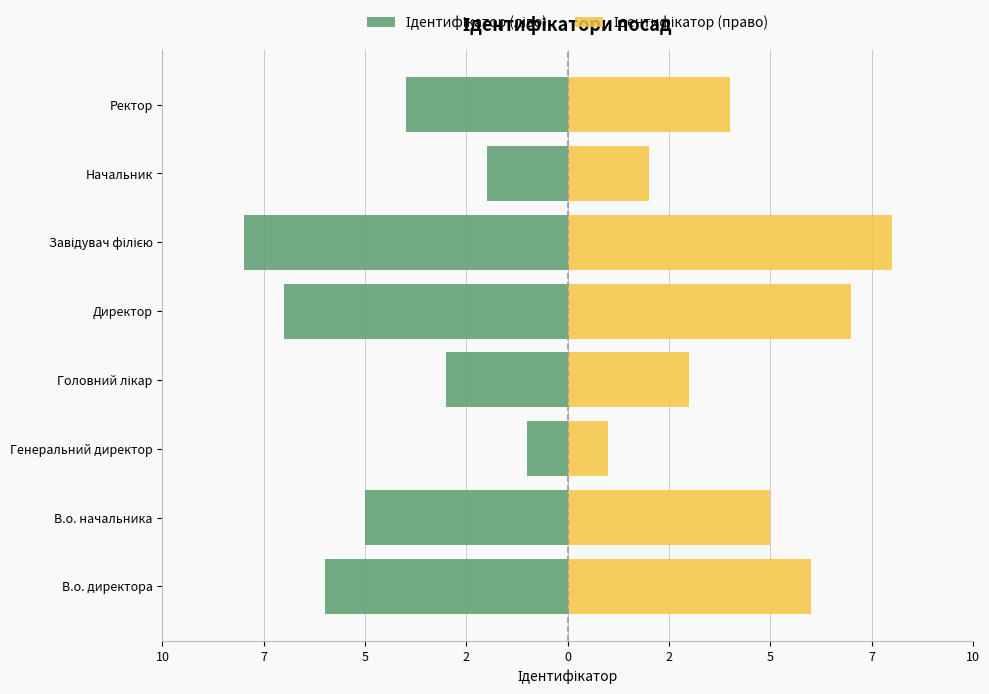

Rank the series by their maximum value, from highest to lowest.

Ідентифікатор (право), Ідентифікатор (ліво)